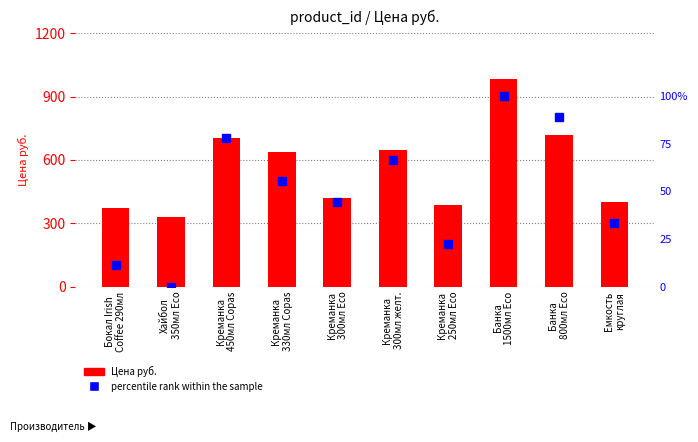

What is the label of the 5th bar from the right?

Креманка
300мл желт.